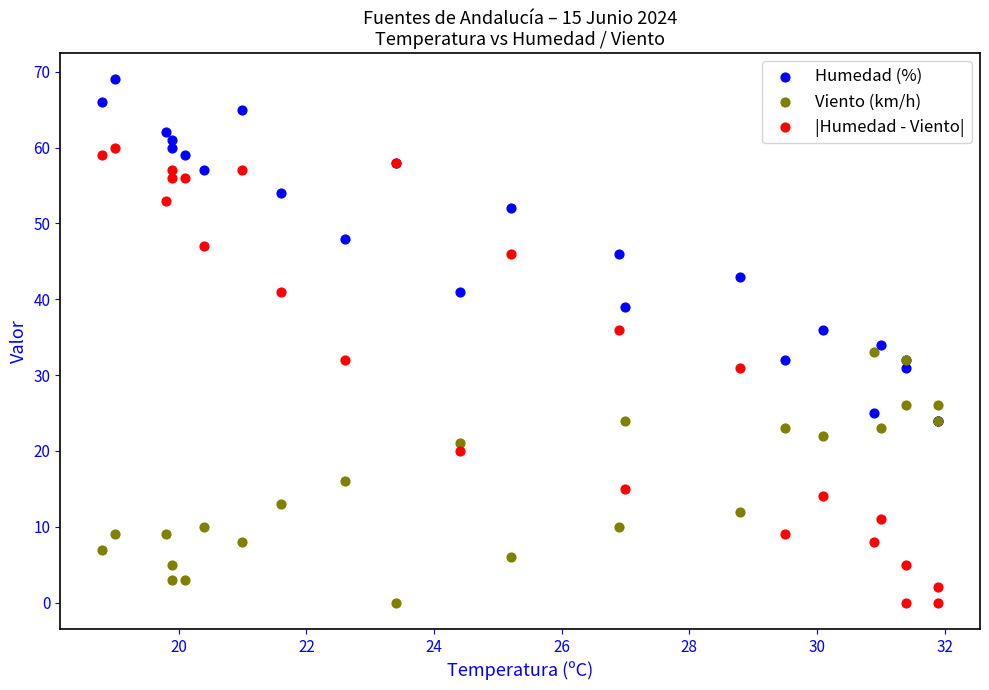

What are all the series names shown in the legend?

Humedad (%), Viento (km/h), |Humedad - Viento|